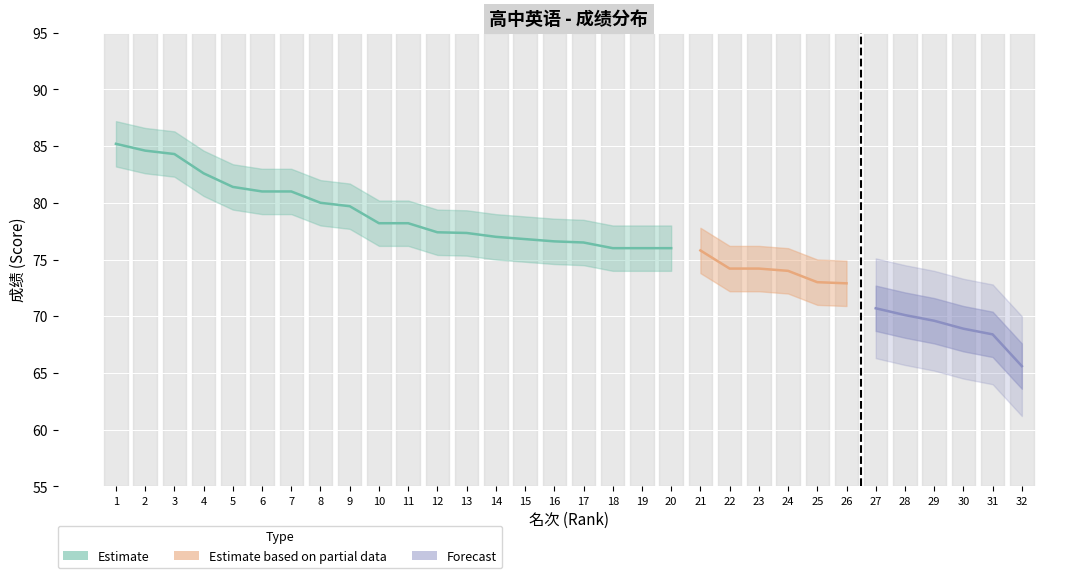

Where does the 成绩 series first go above 76?

1